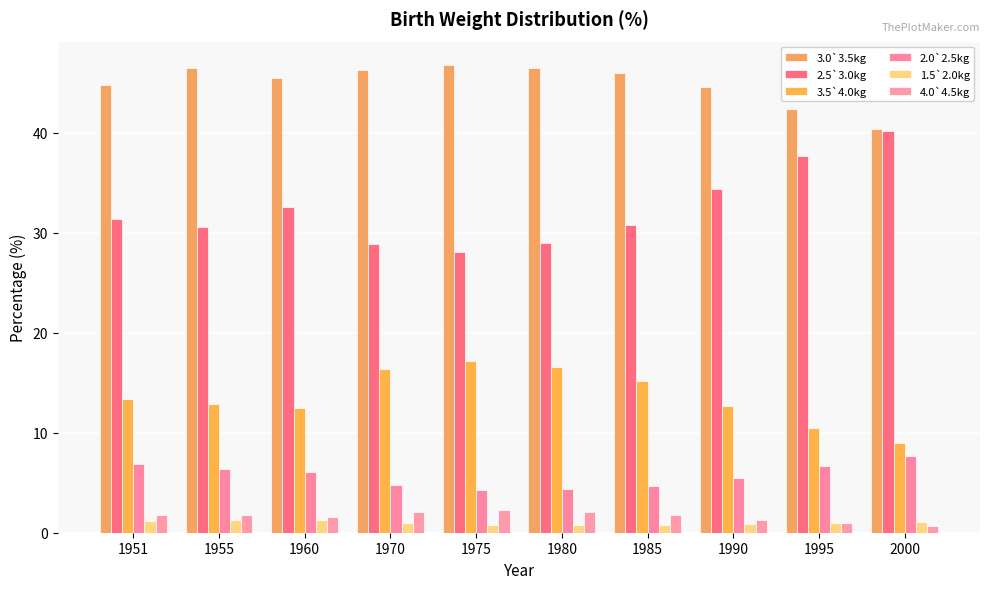

Which series has the largest range (max minus min)?

2.5`3.0kg